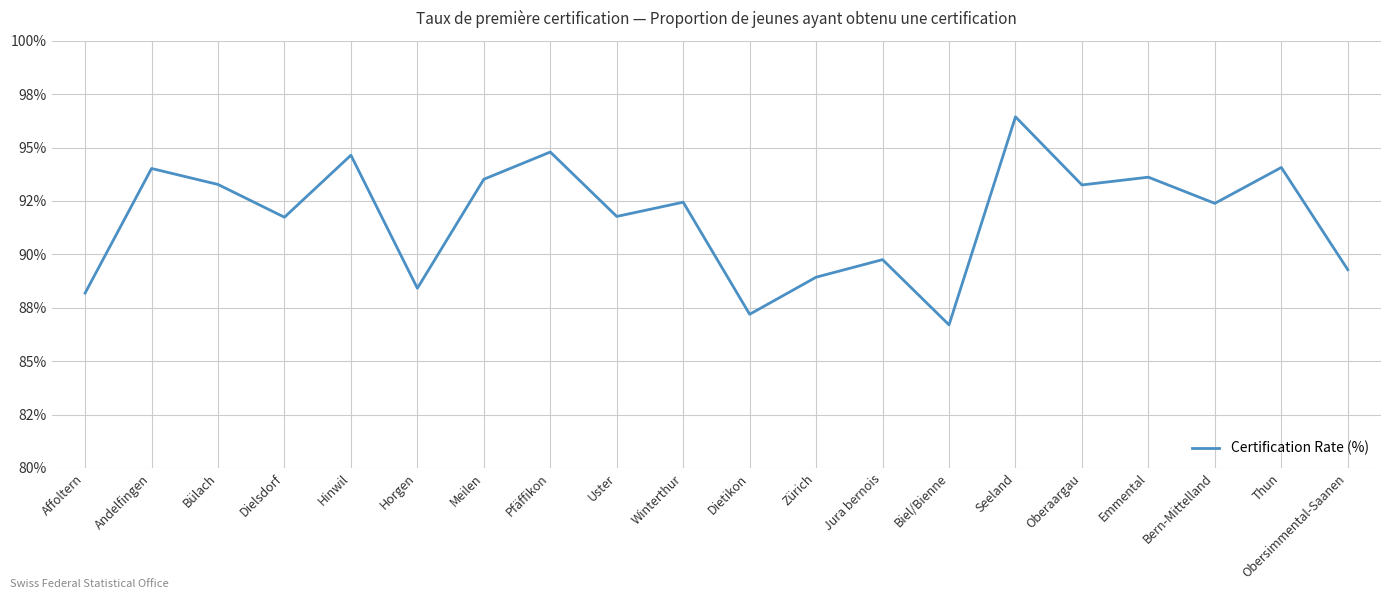

Does the chart display data point markers on the line(s)?

No